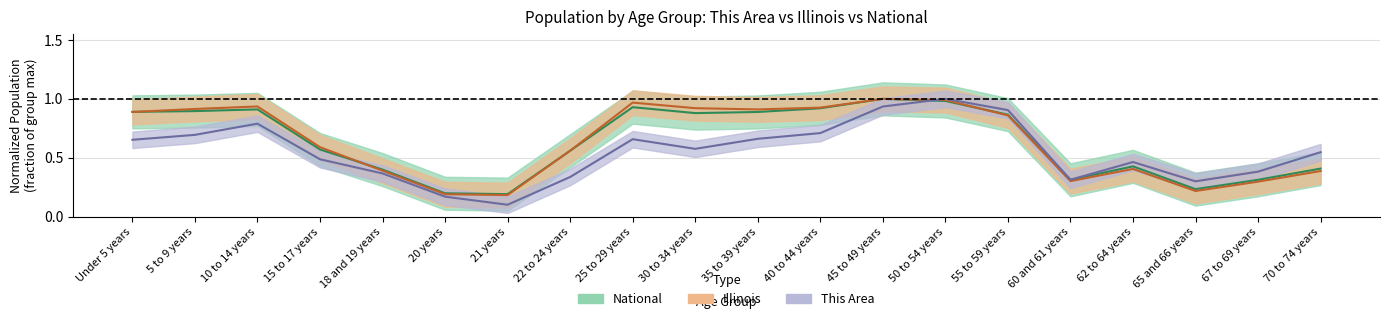

Which series ends up on top after the final intersection of This Area and Illinois?

This Area